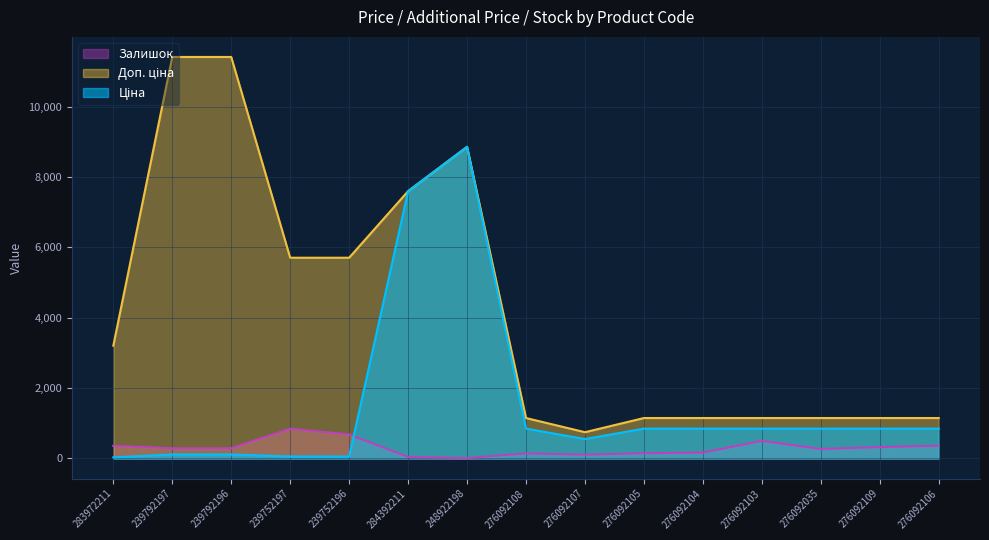

Which series has the largest range (max minus min)?

Доп. ціна